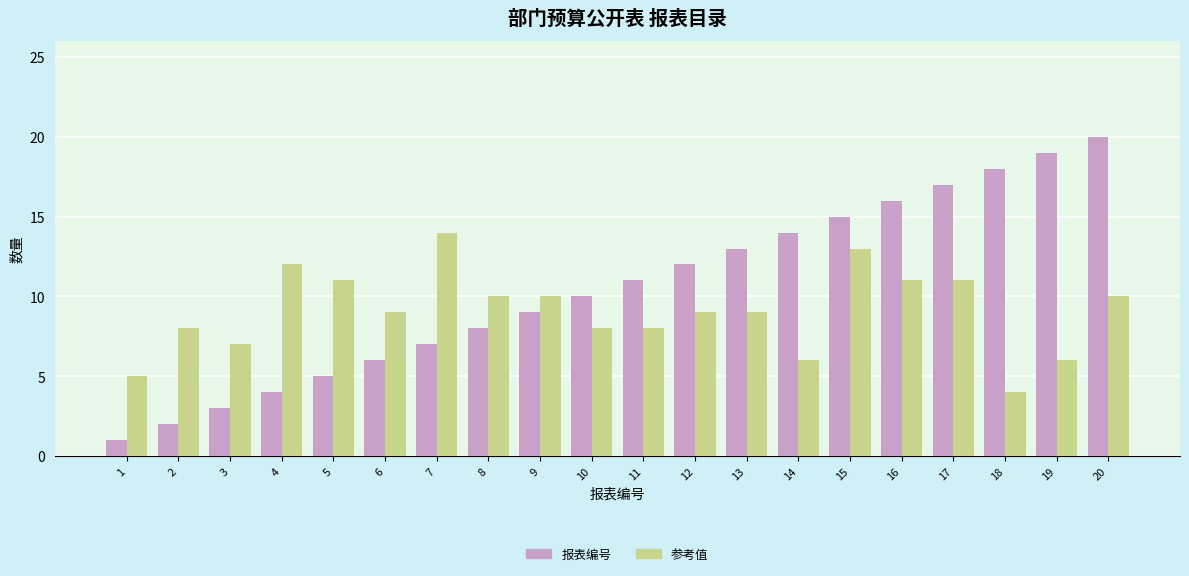

What is the average value of the 参考值 series?

9